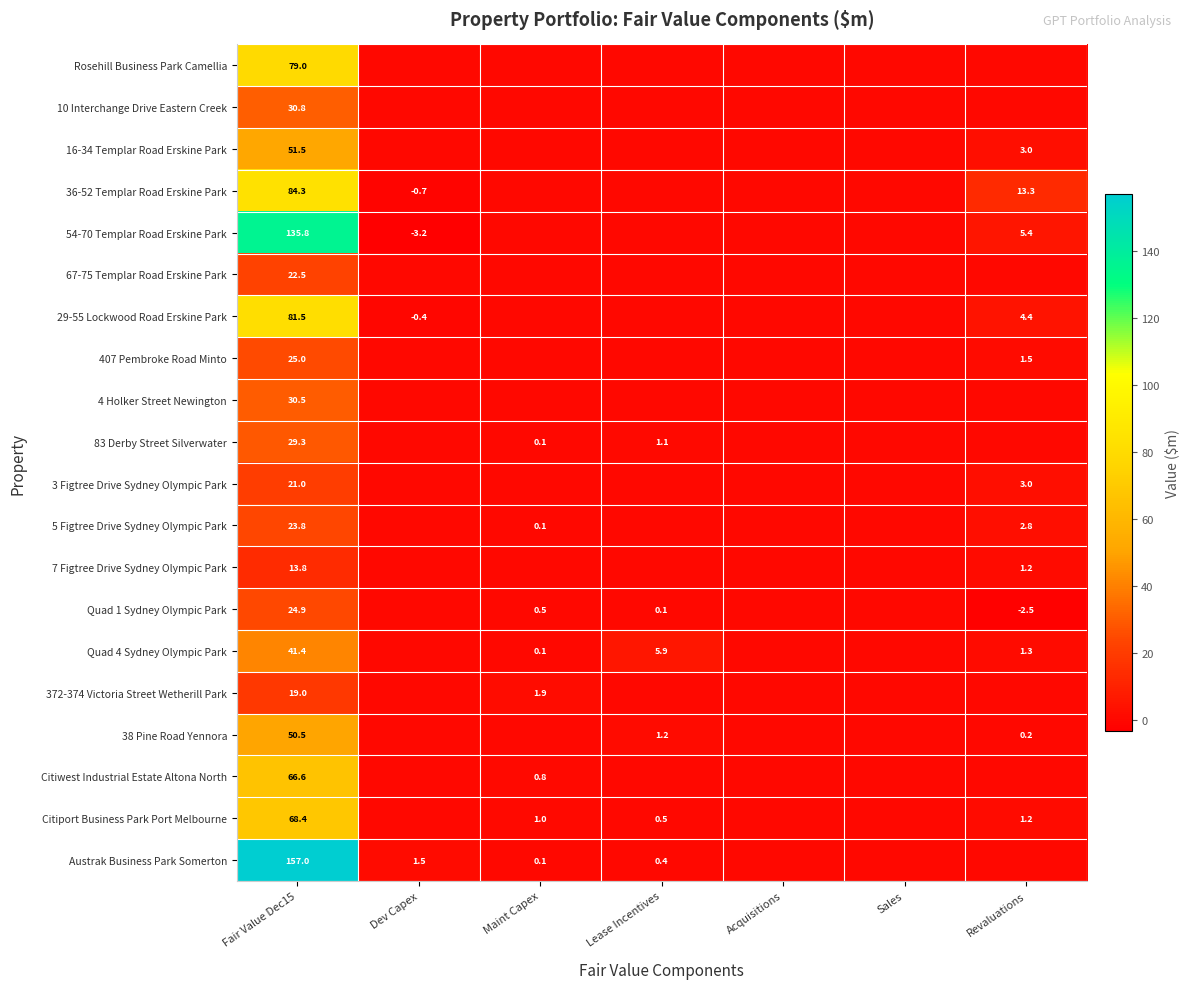

The 4 Holker Street Newington series shows 10.6 at Fair Value Dec15. True or false?

False